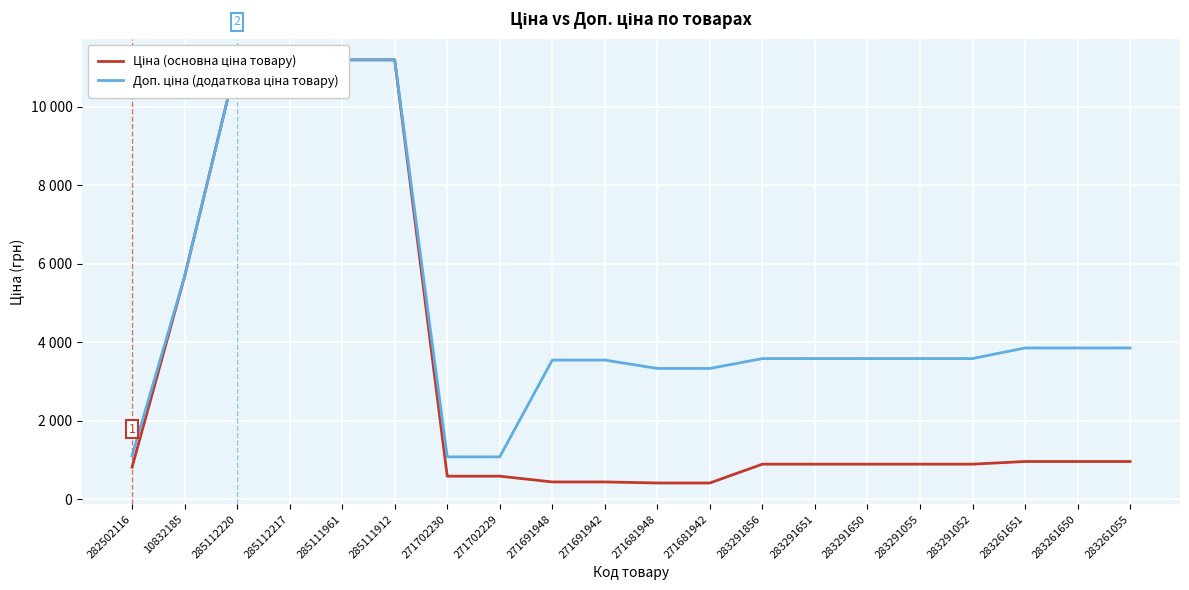

What are all the series names shown in the legend?

Ціна (основна ціна товару), Доп. ціна (додаткова ціна товару)